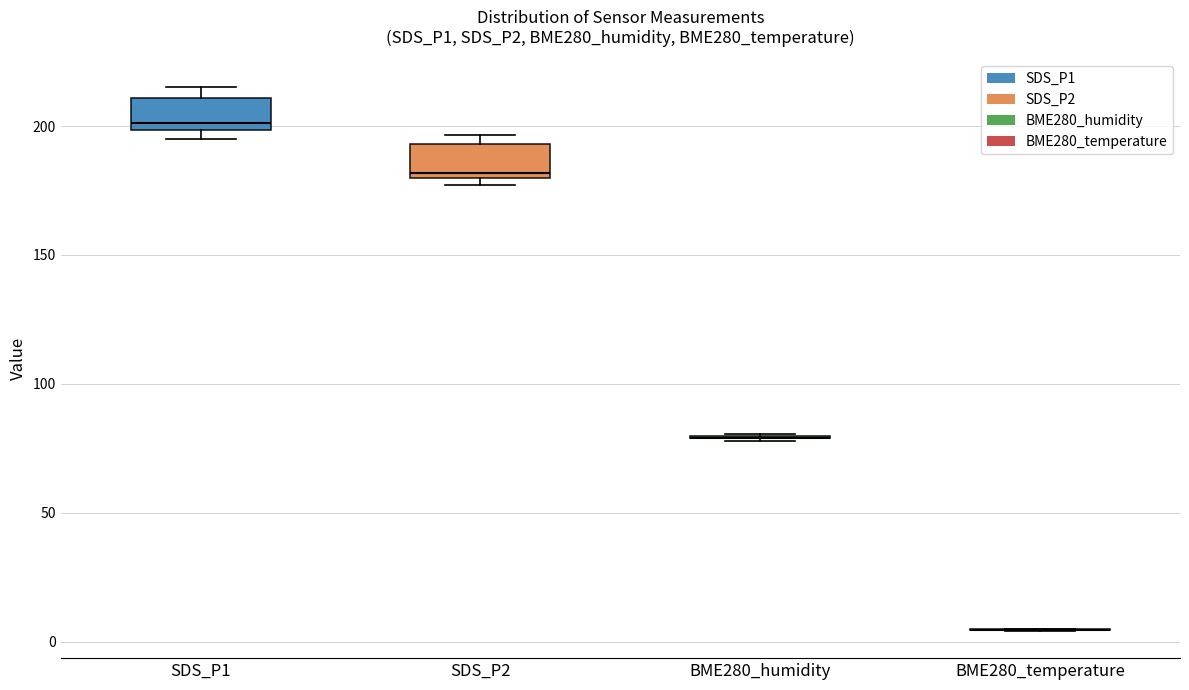

Reading left to right, read every box against the y-axis: the position of its median line, the range the box covers, and the ends of its whiskers. The values are not printed on the chart, so give them approximately, as read against the axis.

SDS_P1: median 200 (just above the box's lower edge), box 200 to 210, whiskers 195 to 215
SDS_P2: median 180 (just above the box's lower edge), box 180 to 195, whiskers 175 to 195 (just above the box's upper edge)
BME280_humidity: box collapsed to a line at 80, whiskers 80 to 80
BME280_temperature: box collapsed to a line at 5, whiskers 5 to 5